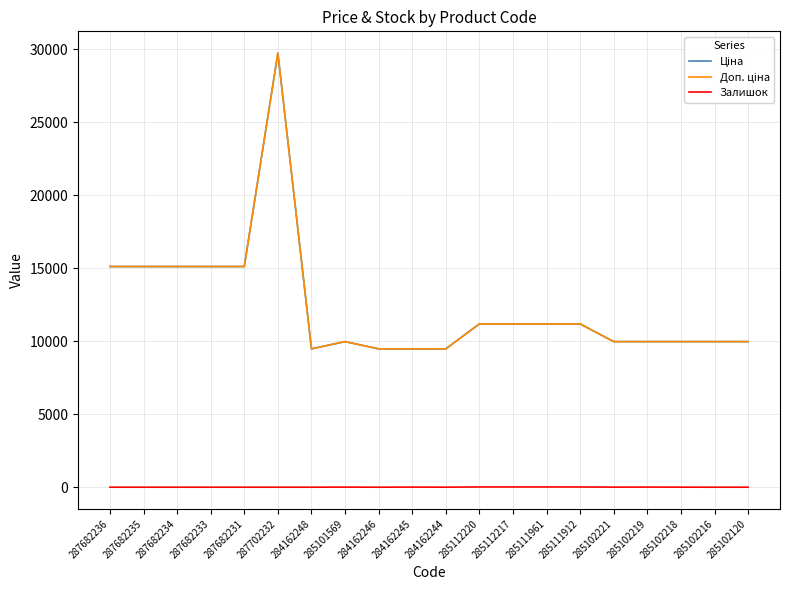

Does the chart have visible grid lines?

Yes